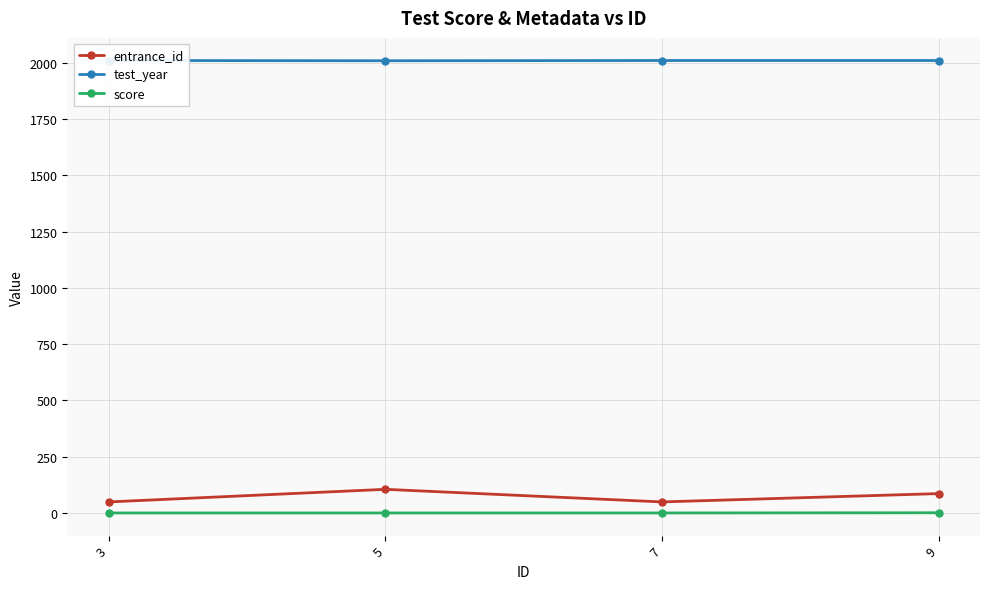

How many data points in entrance_id are above 86?

1